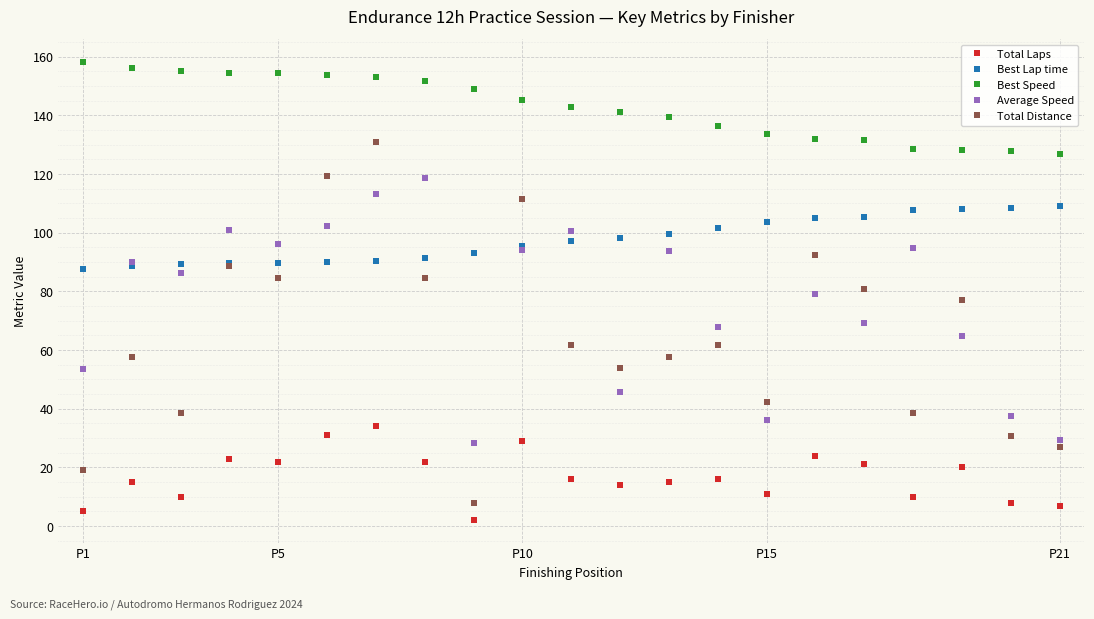

Count the number of categories in the chart.

21